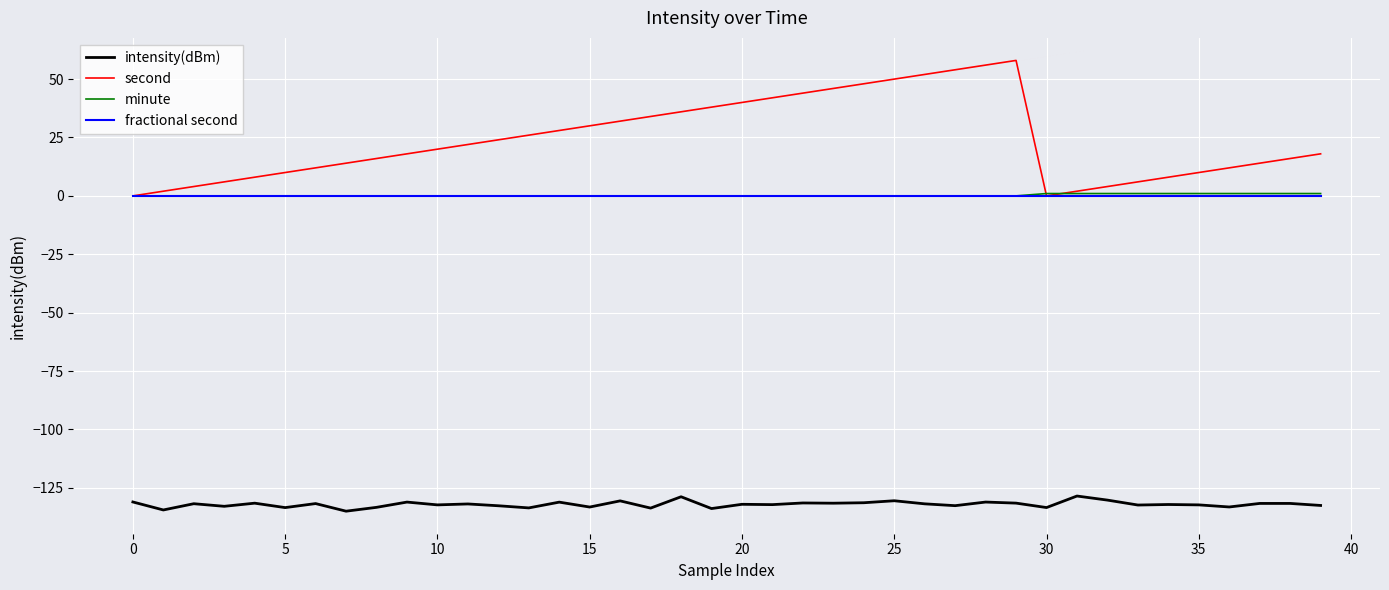

How many lines are shown in the chart?

4